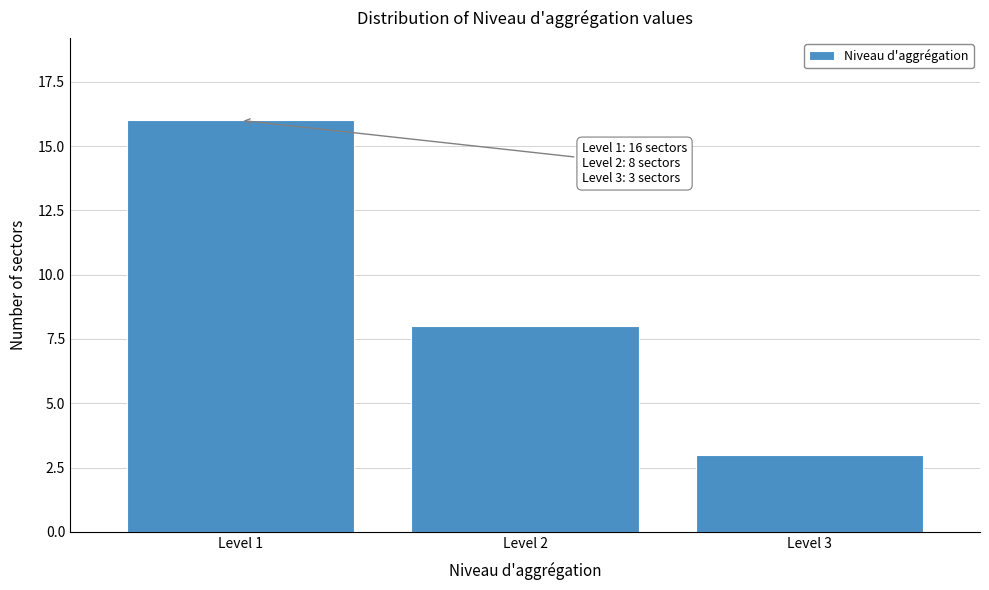

Reading left to right, extract all data points from this chart.

Level 1=16	Level 2=8	Level 3=3